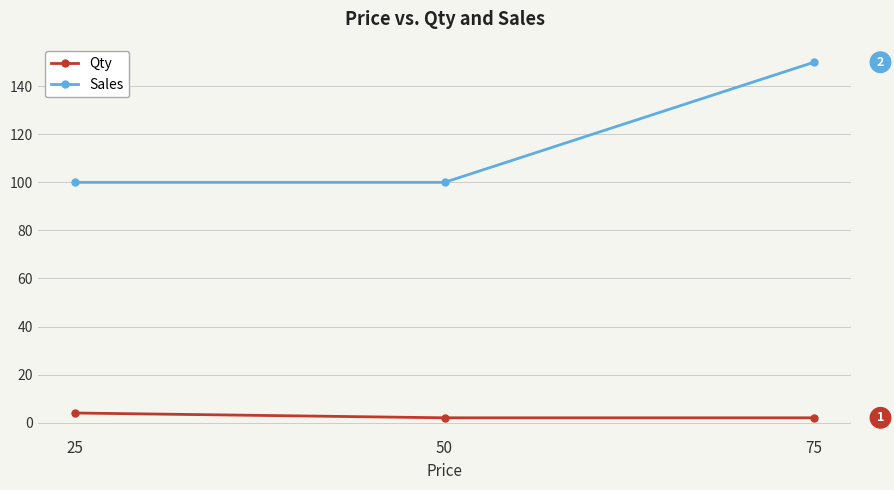

How many lines are shown in the chart?

2